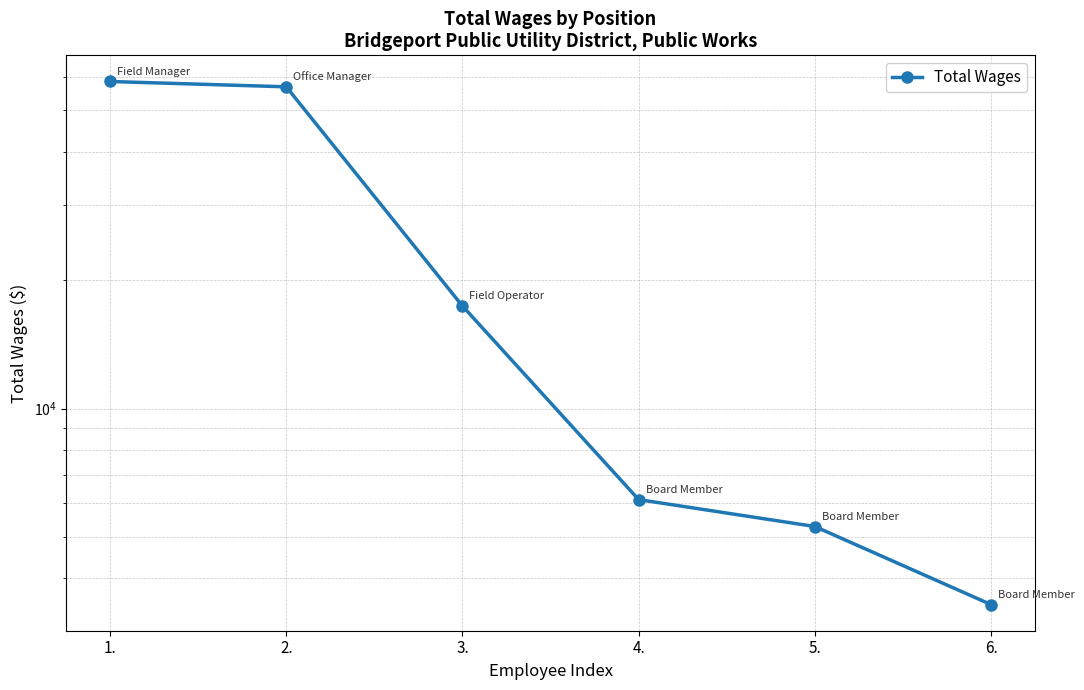

How many lines are shown in the chart?

1